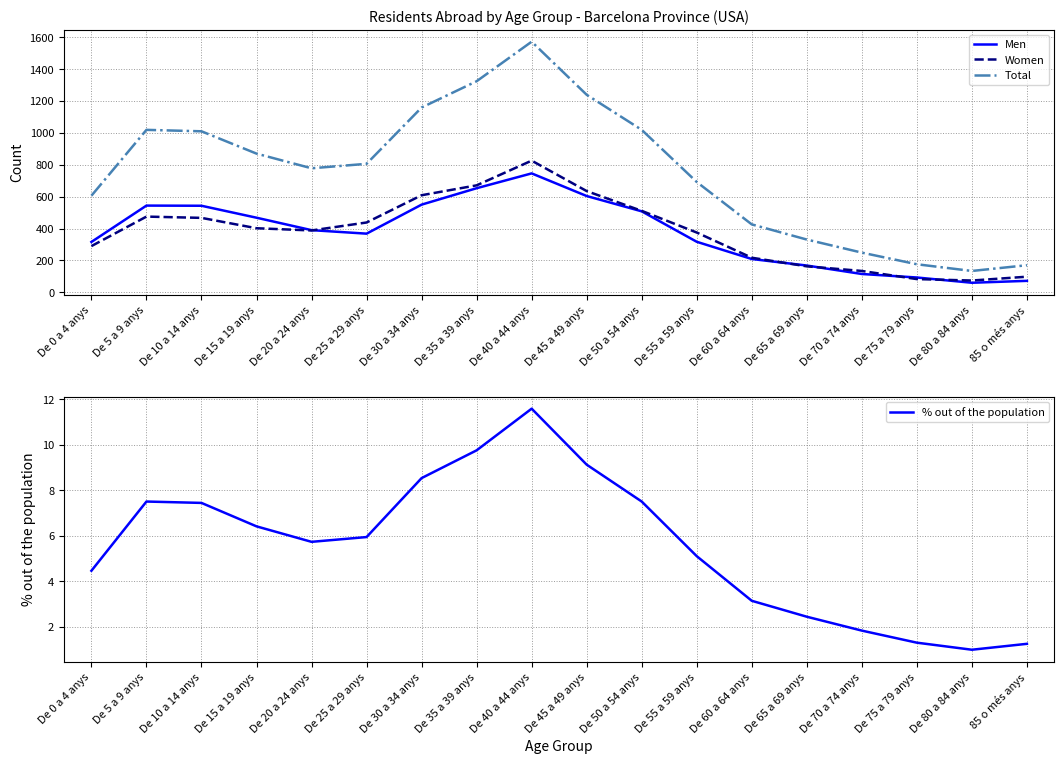

Which series has the widest spread of values?

Total